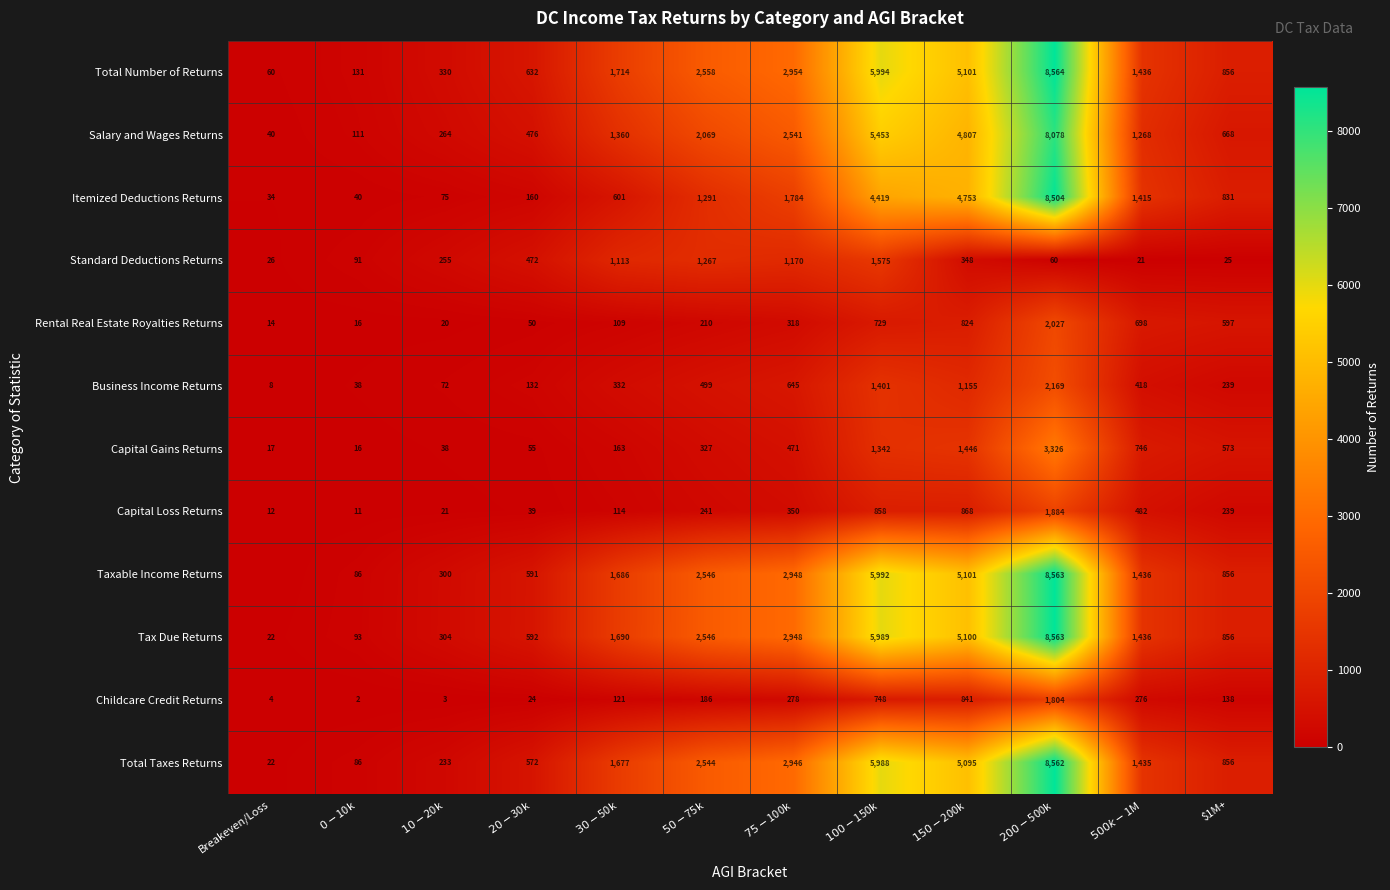

What value does the Itemized Deductions Returns series have at Breakeven/Loss?

34